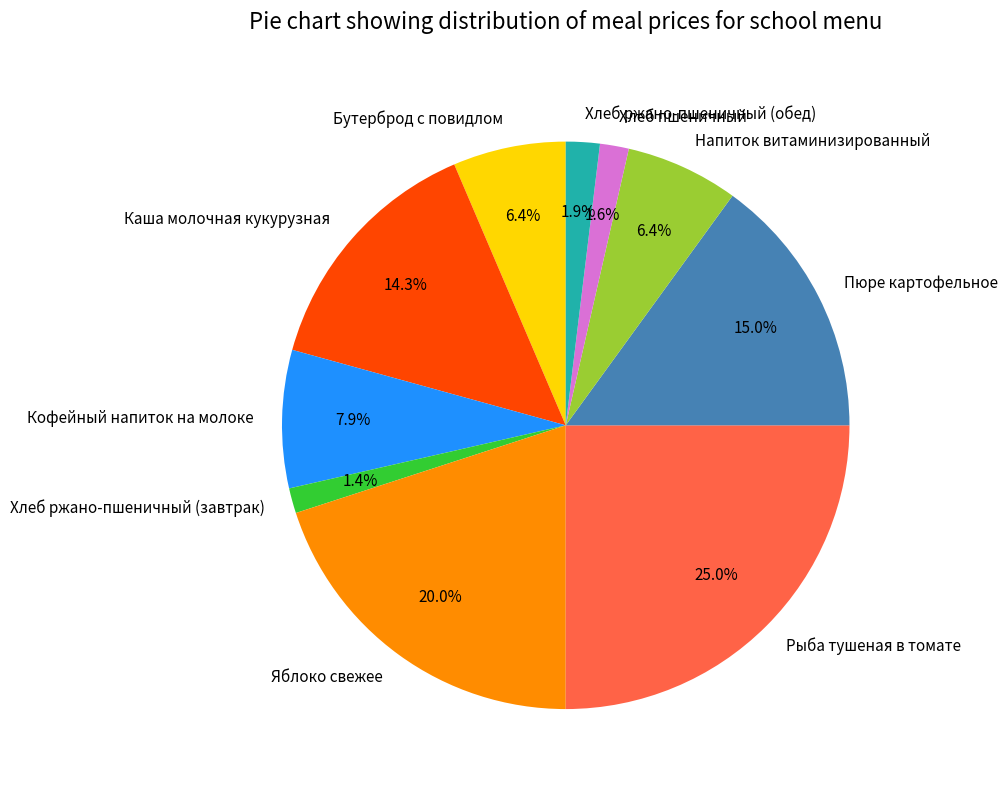

What is the total percentage of Каша молочная кукурузная and Хлеб ржано-пшеничный (завтрак)?

15.7%